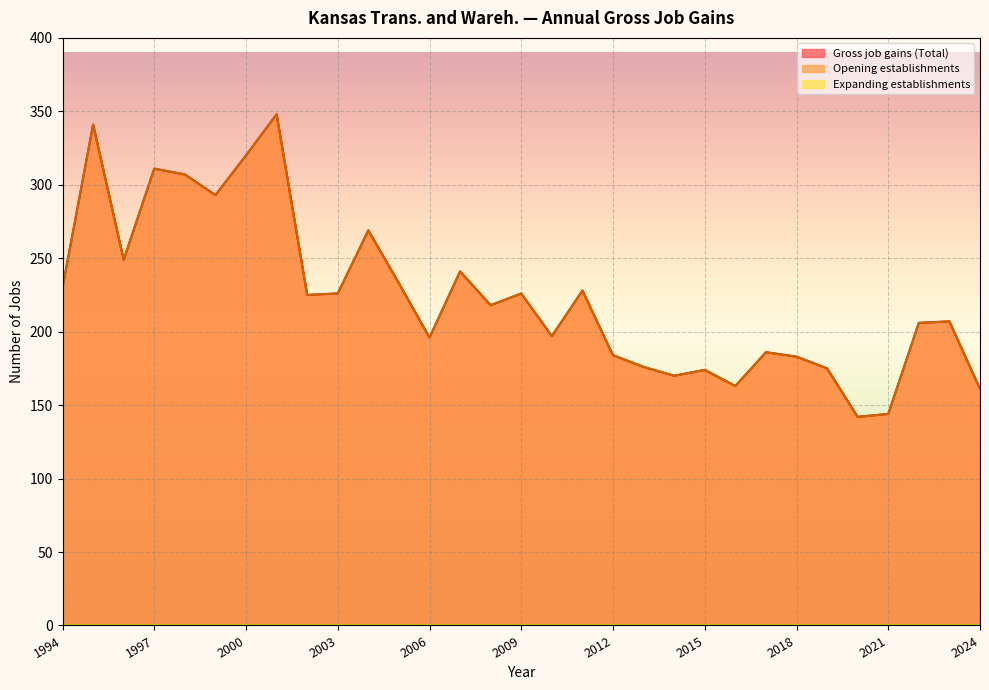

Between 2021 and 2007, which is larger?

2007